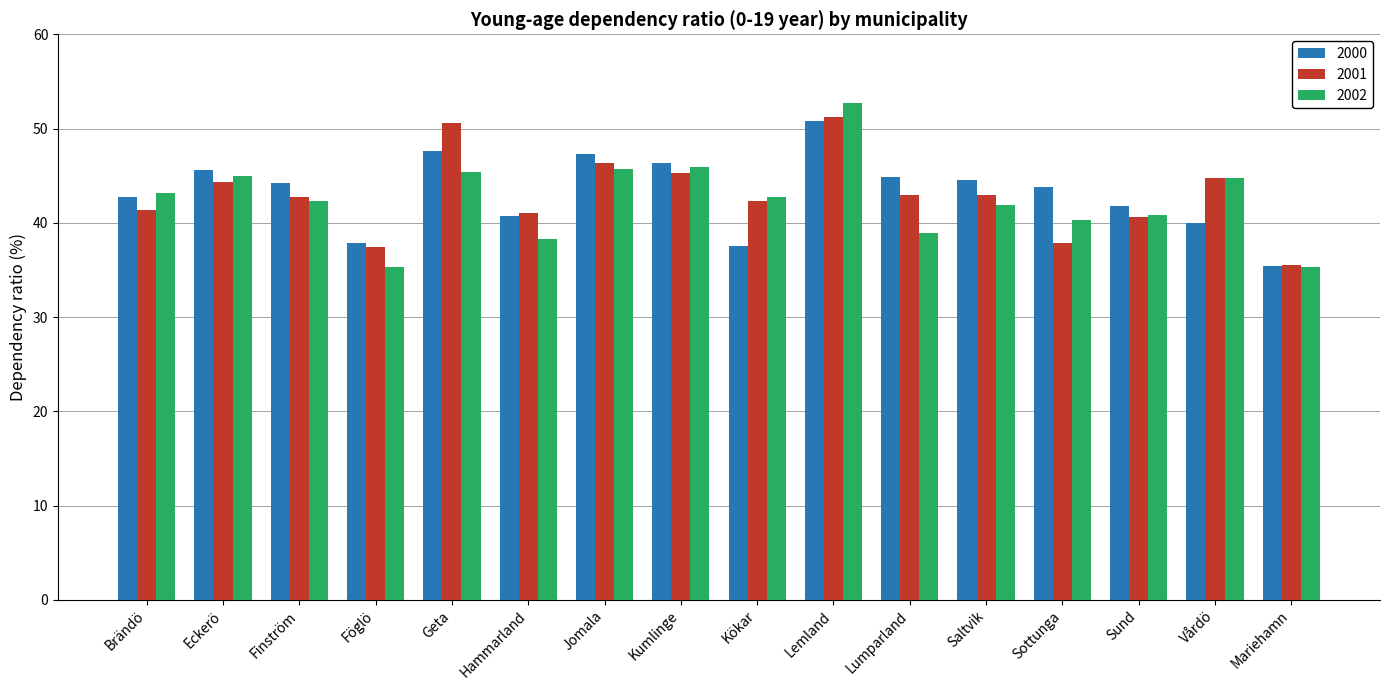

What is the difference between the second highest and second lowest values in the 2000 series?

10.1